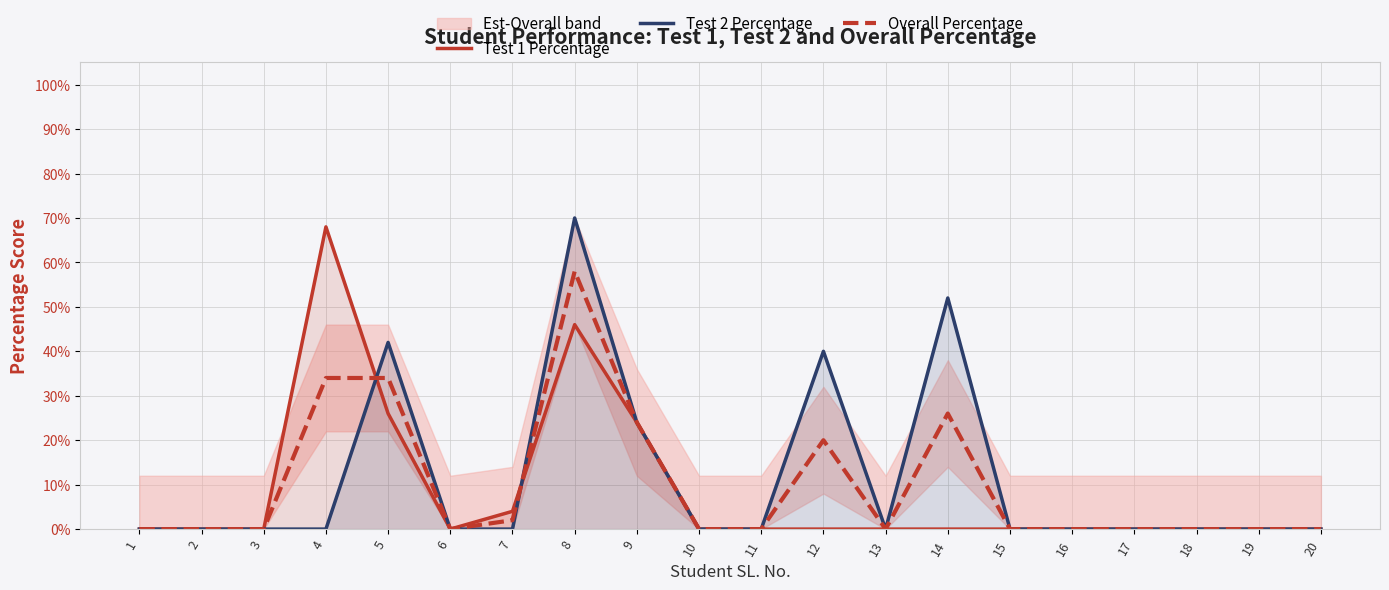

True or false: Overall Percentage has more than 1 interior local peaks.

True